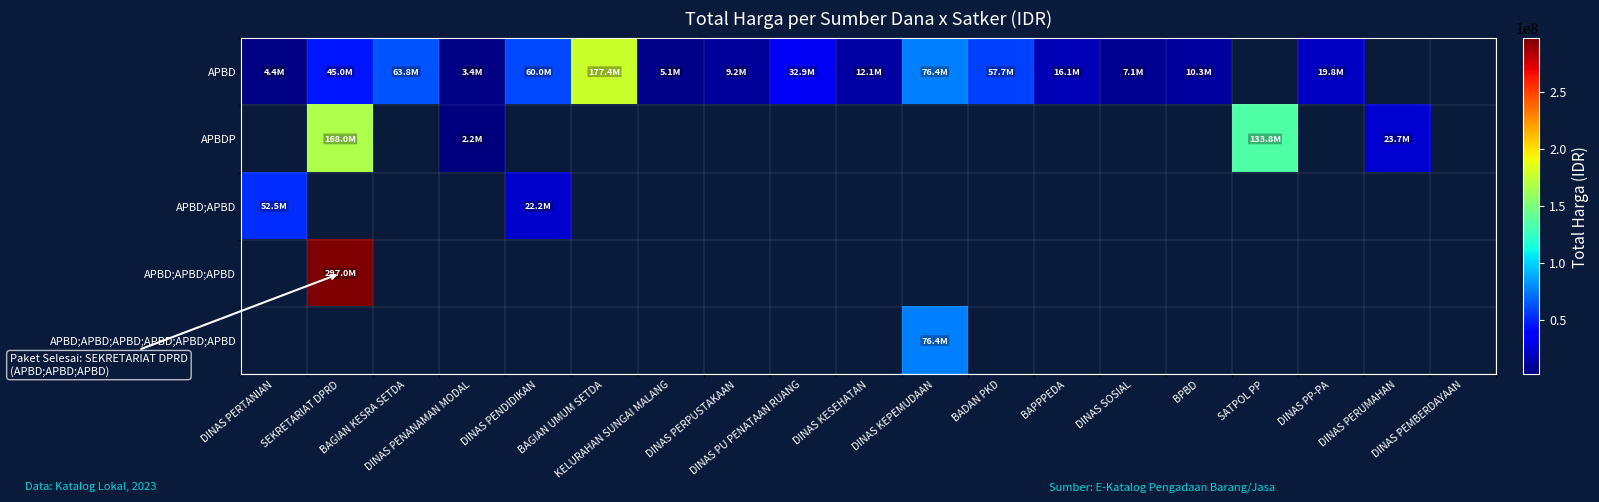

Which label corresponds to the largest value in the chart?

SEKRETARIAT DPRD